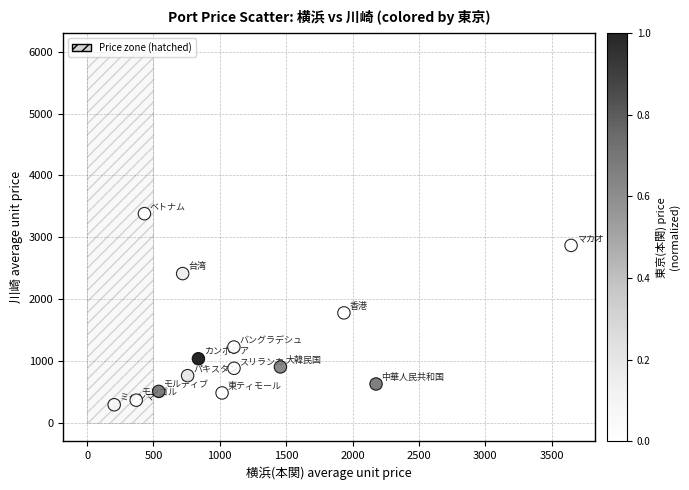

What is the range of Y values (max minus min)?

3089.5